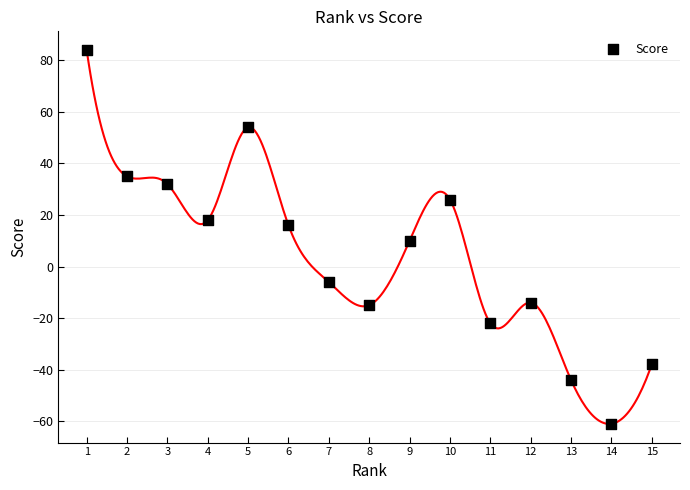

What is the range of Y values (max minus min)?

145